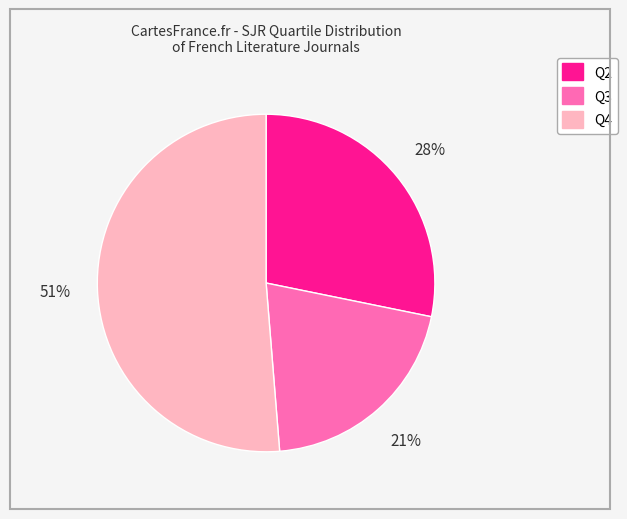

How many slices are in this pie chart?

3